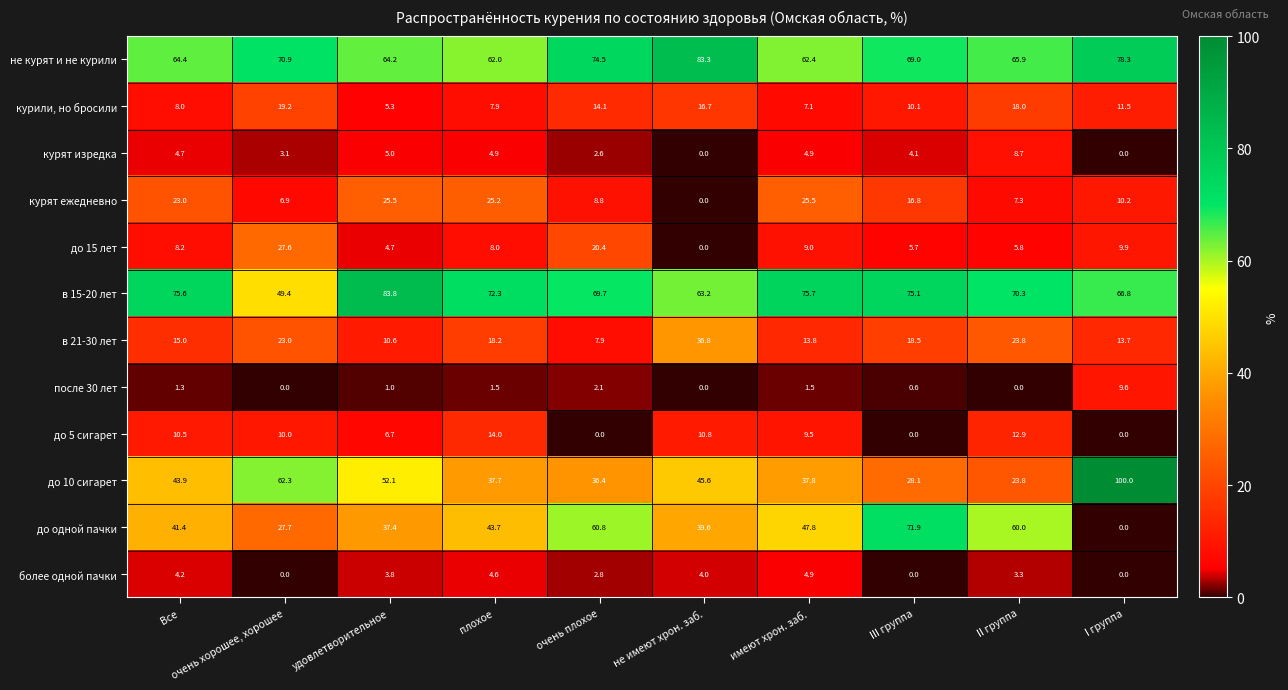

Which series changed the most between удовлетворительное and I группа?

до 10 сигарет